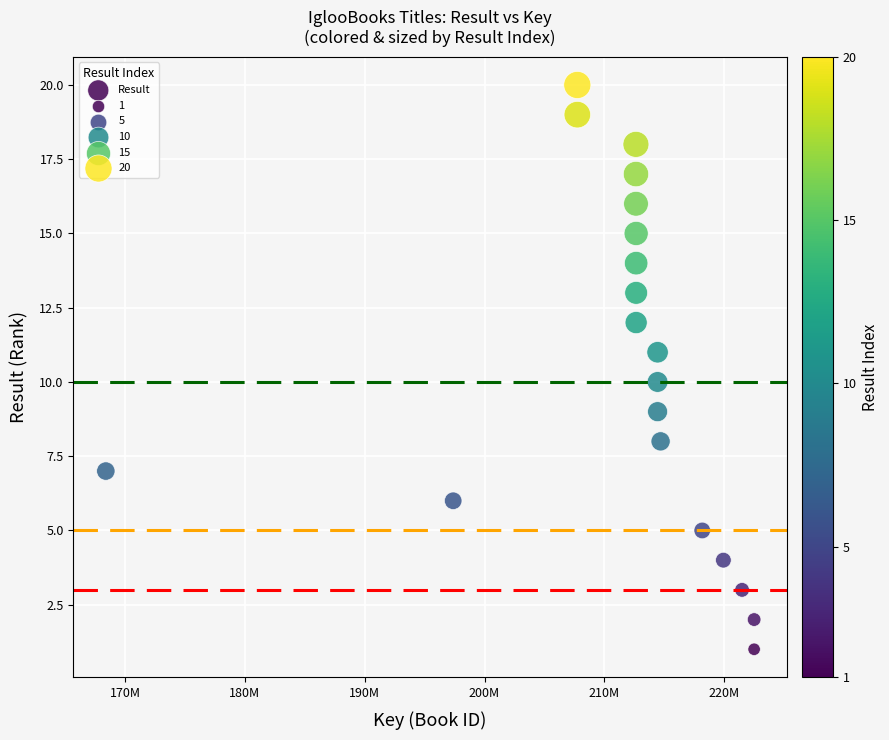

What is the range of Y values (max minus min)?

19